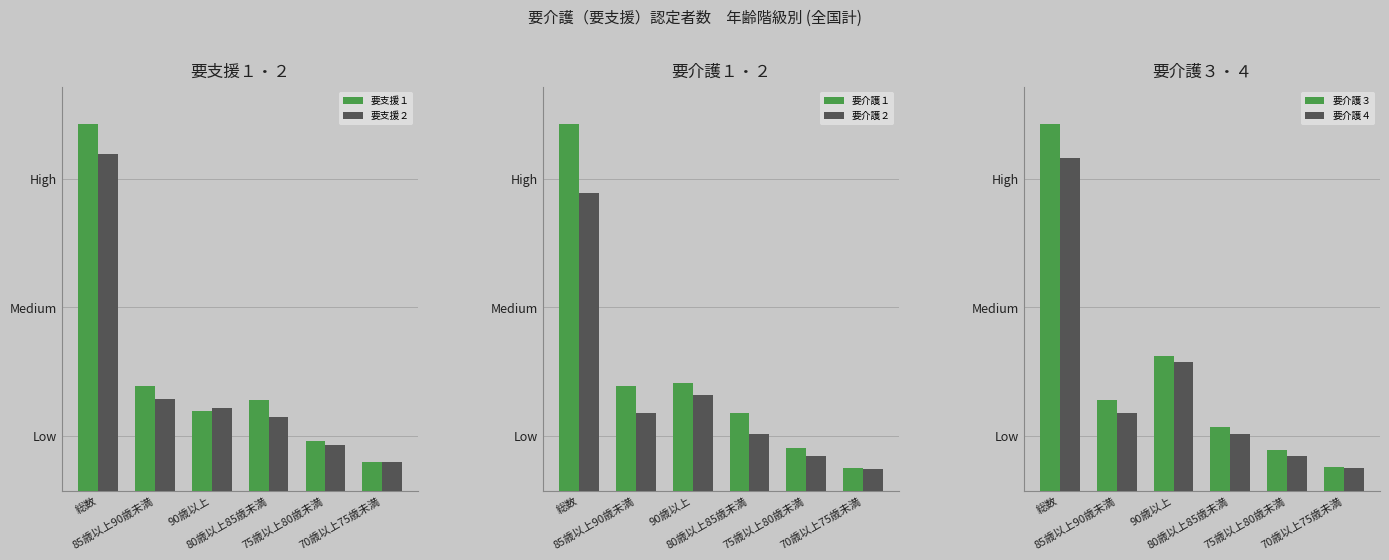

What is the average value of the 要介護２ series?

15962